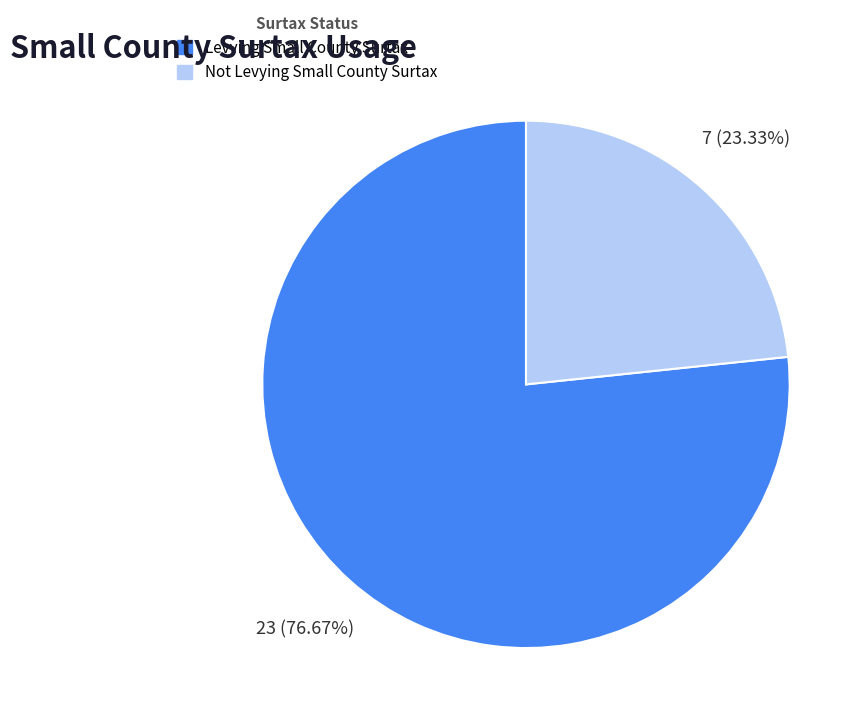

Does any single category account for the majority?

Yes